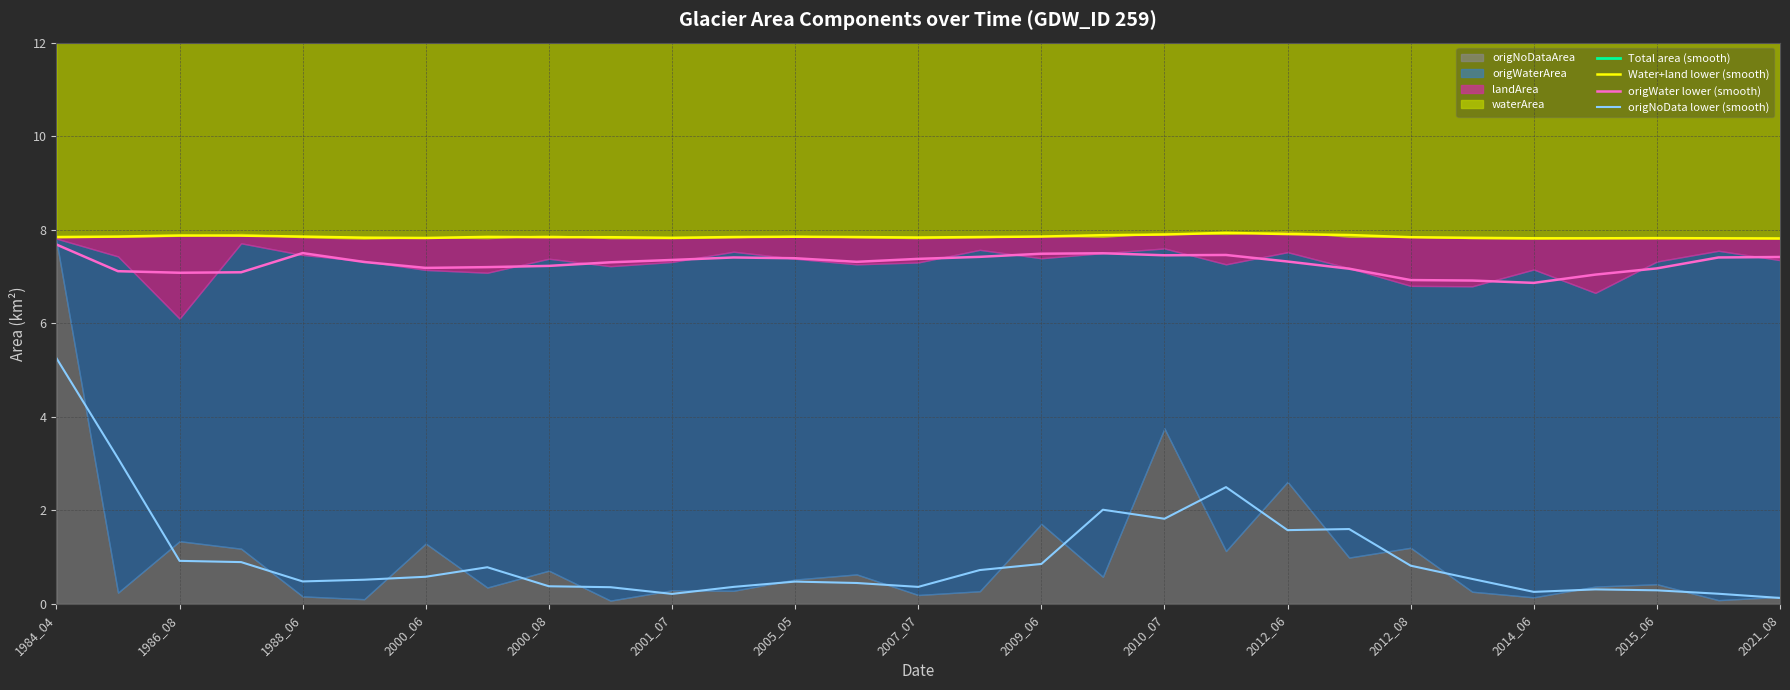

How many interior local valleys does the origWater lower (smooth) series have?

5